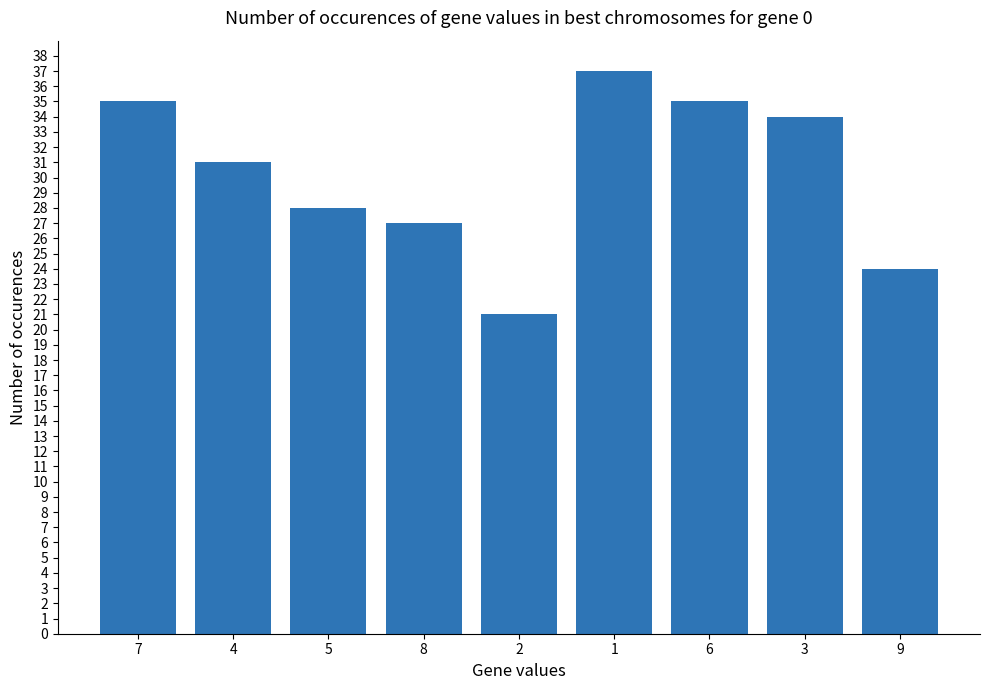

Count the number of categories in the chart.

9